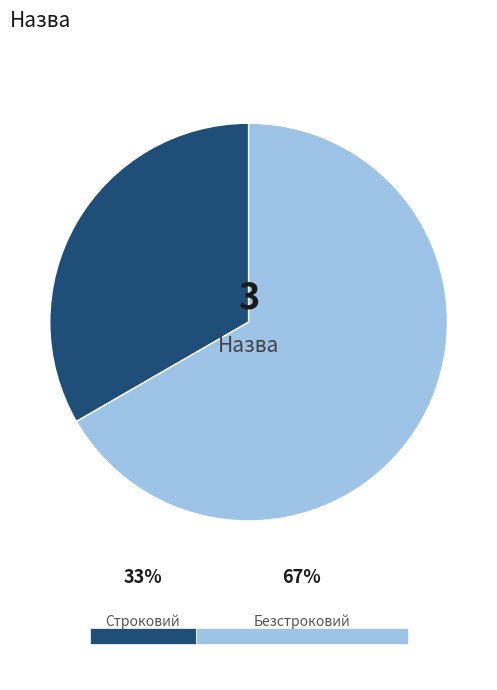

Is the sum of Строковий and Безстроковий greater than half?

Yes